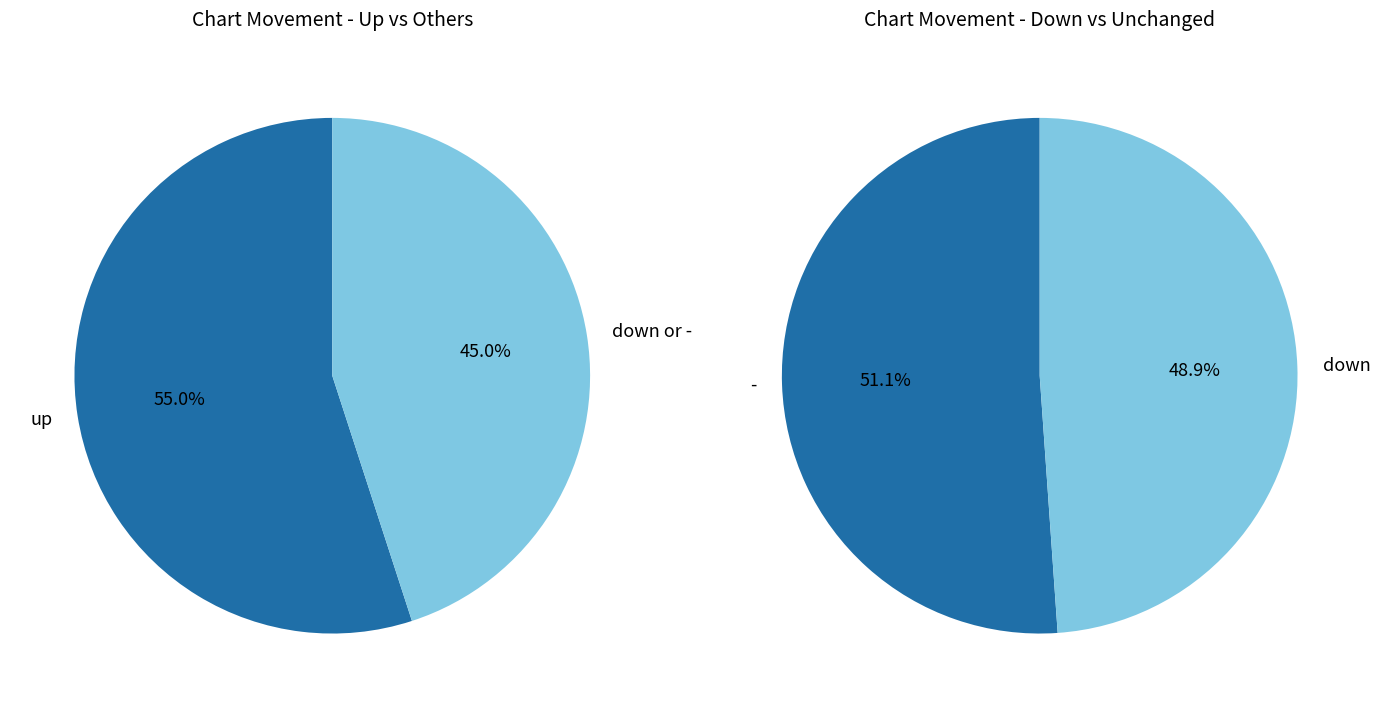

True or false: - accounts for 23% of the total.

True